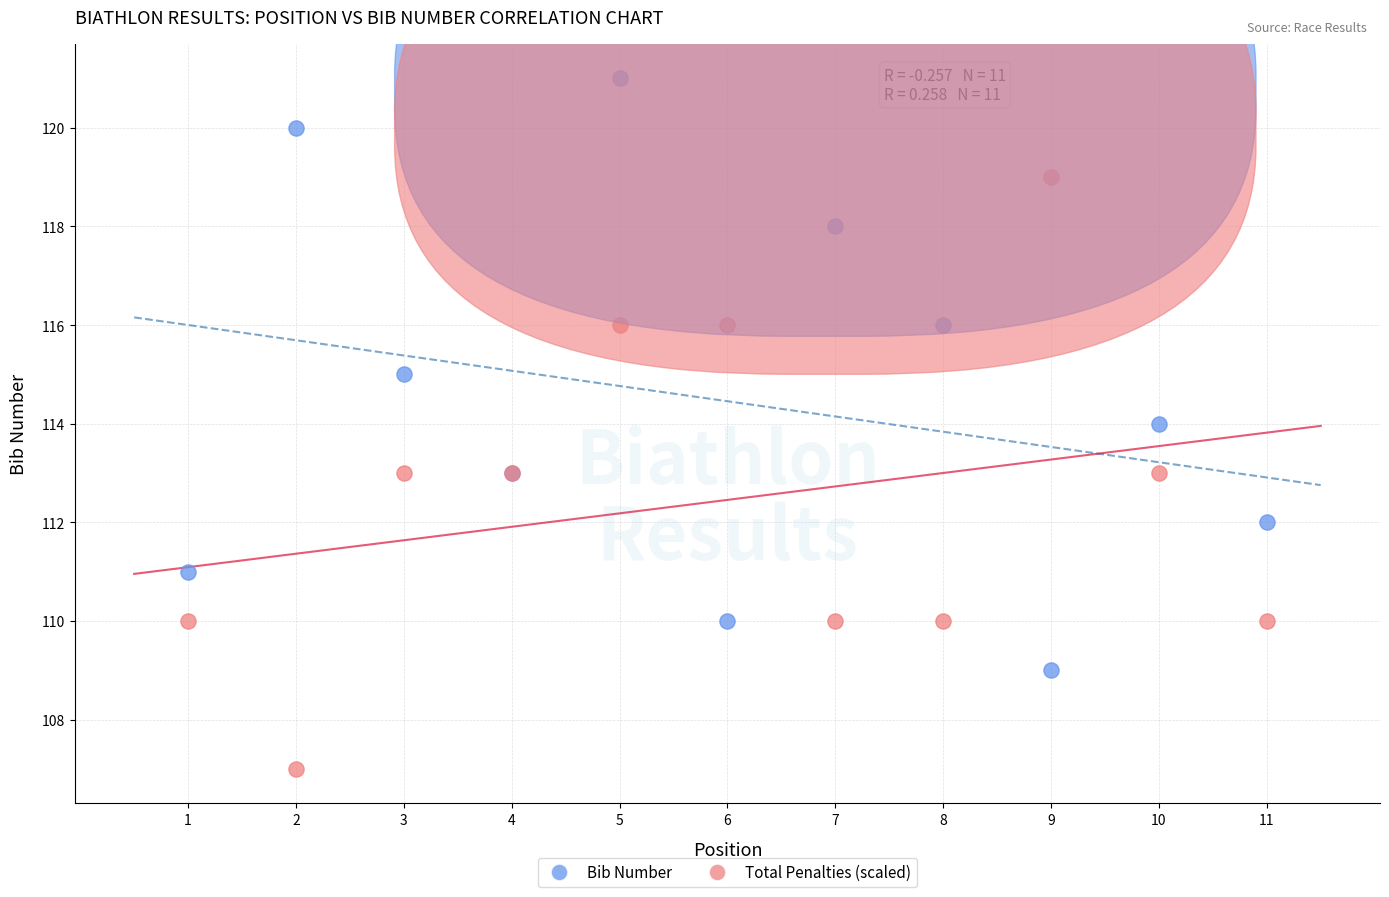

Which series reaches the maximum Y coordinate?

Bib Number